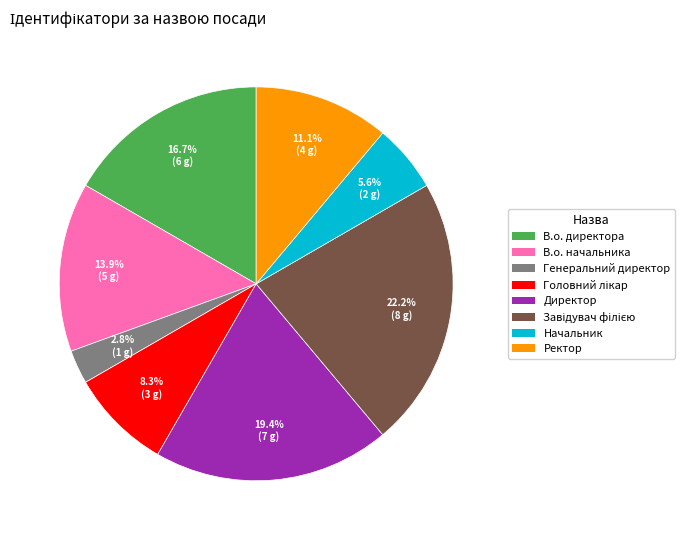

Does В.о. начальника represent more than half of the total?

No